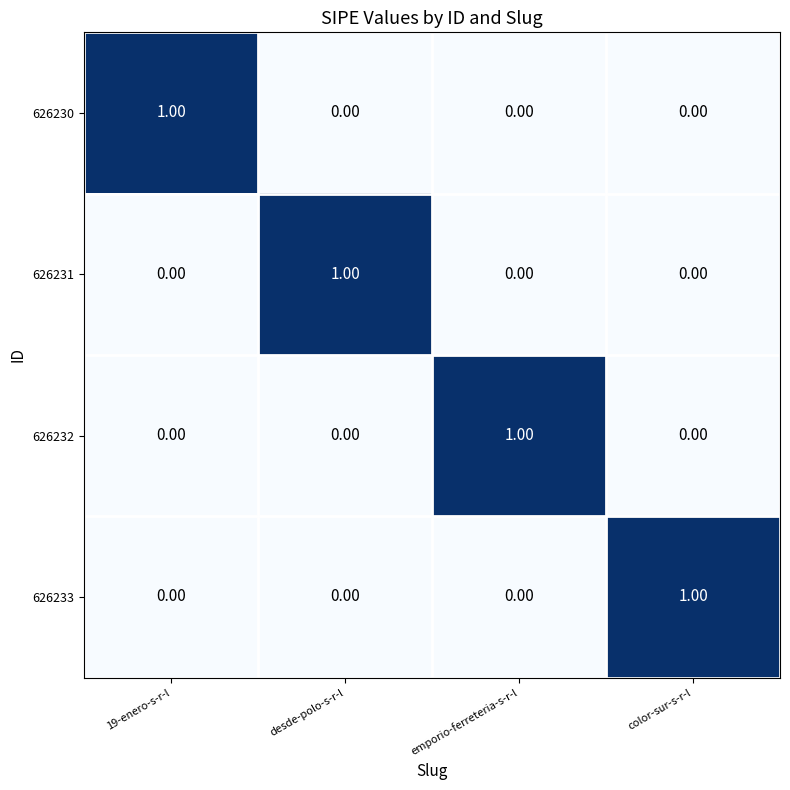

At how many categories does at least one series exceed 0?

4